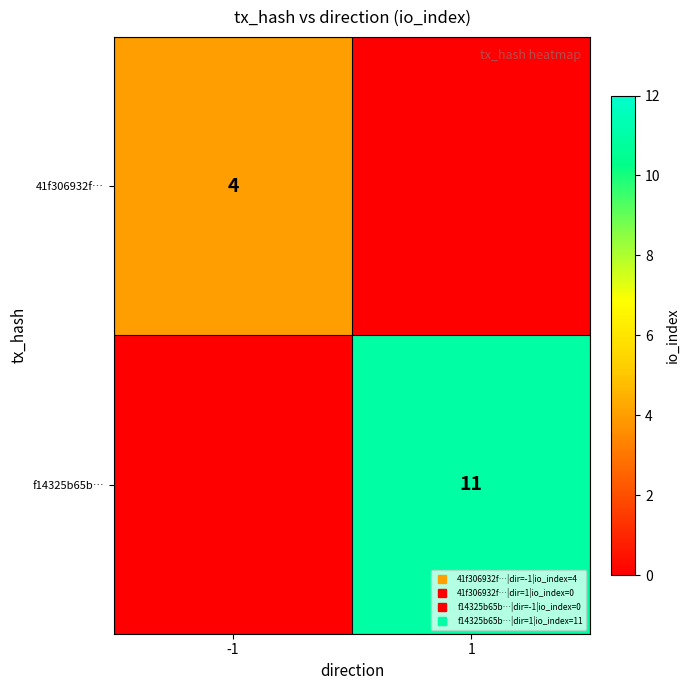

Is it true that f14325b65b… equals -6 at -1?

False